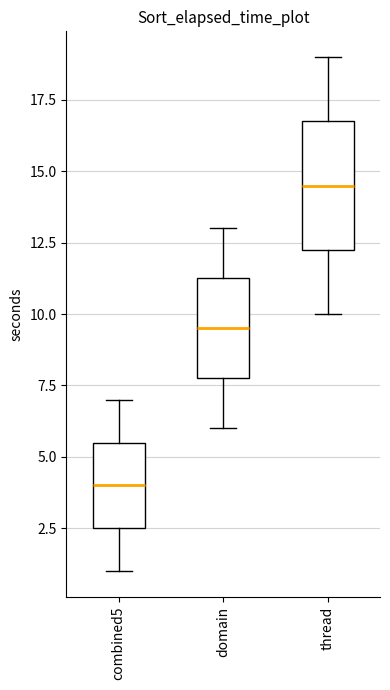

Reading left to right, read every box against the y-axis: the position of its median line, the range the box covers, and the ends of its whiskers. The values are not printed on the chart, so give them approximately, as read against the axis.

combined5: median 4.0, box 2.5 to 5.5, whiskers 1.0 to 7.0
domain: median 9.5, box 8.0 to 11.5, whiskers 6.0 to 13.0
thread: median 14.5, box 12.5 to 17.0, whiskers 10.0 to 19.0